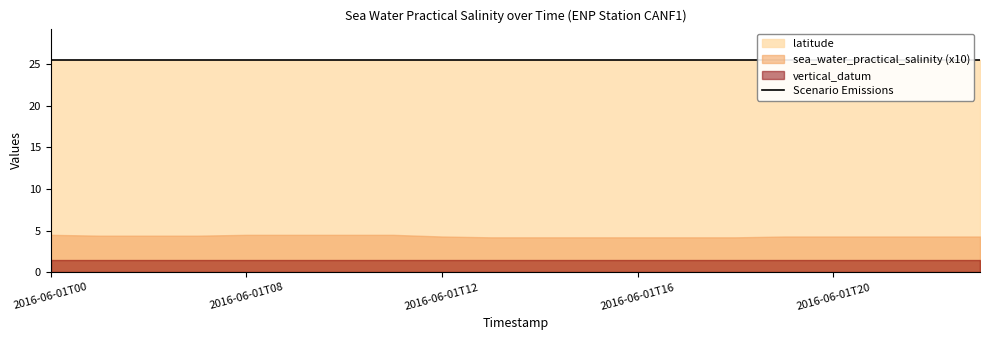

True or false: vertical_datum and latitude cross at least once.

False